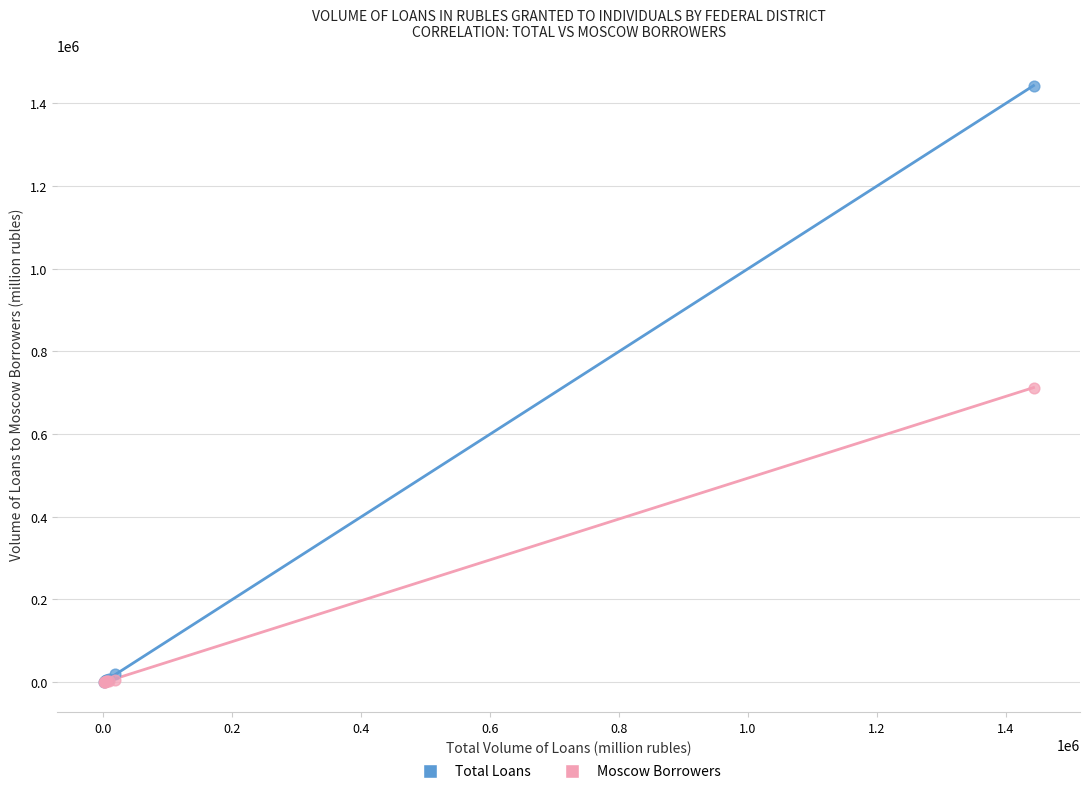

What are all the series names shown in the legend?

Total Loans, Moscow Borrowers